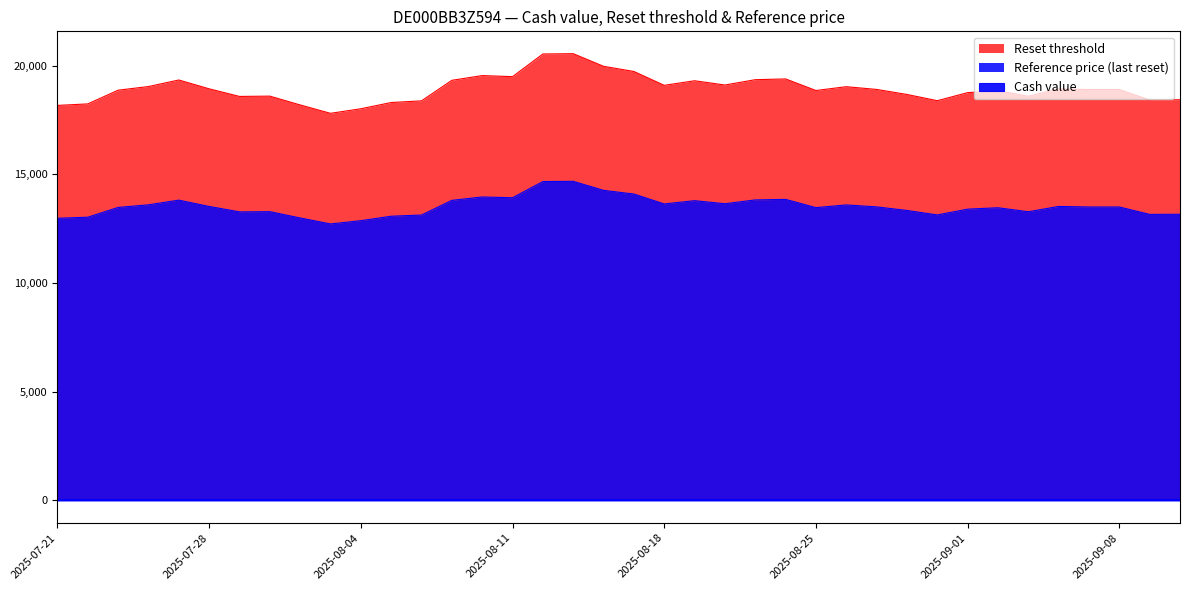

What is the value of the Reference price (last reset) point at the 21st from the left?

13640.0